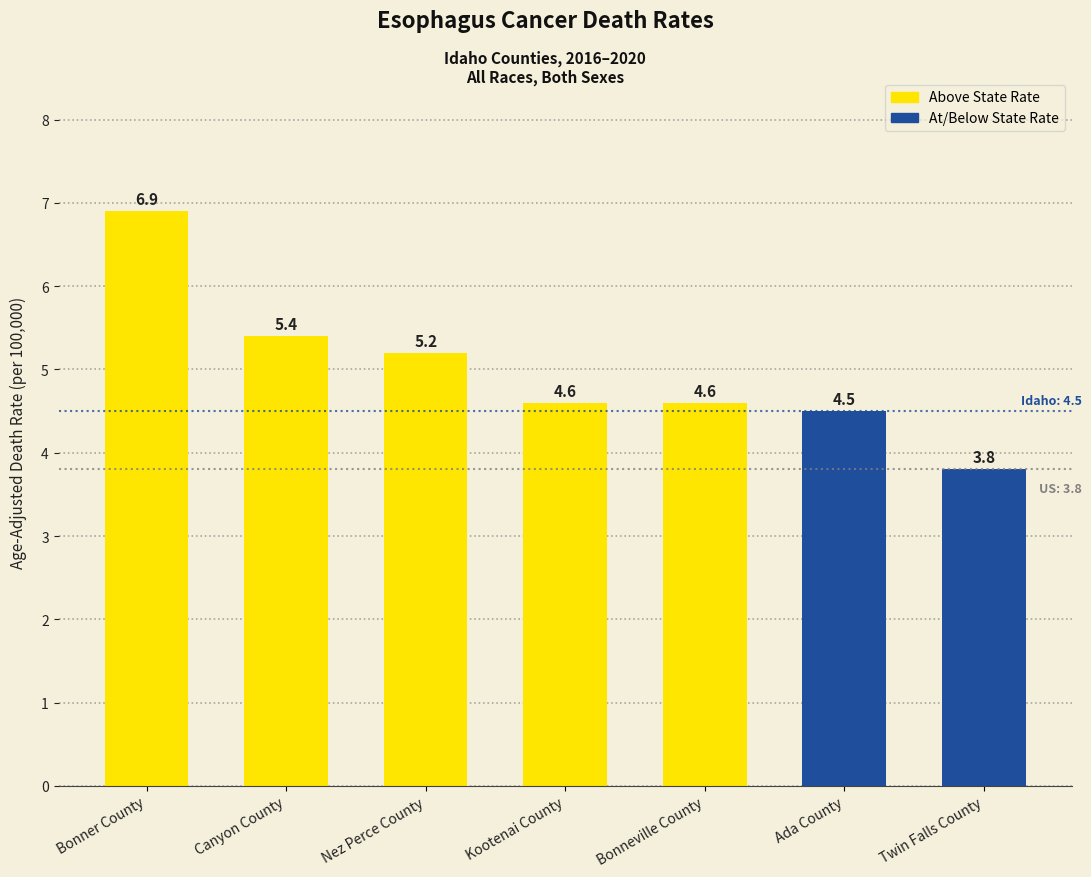

The chart shows a value of 7.7 at Canyon County. True or false?

False